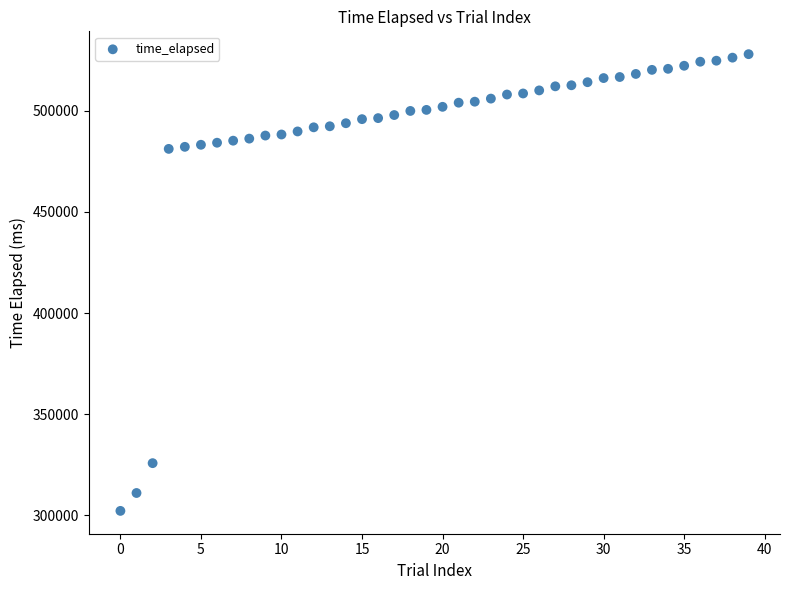

What is the range of Y values (max minus min)?

225896